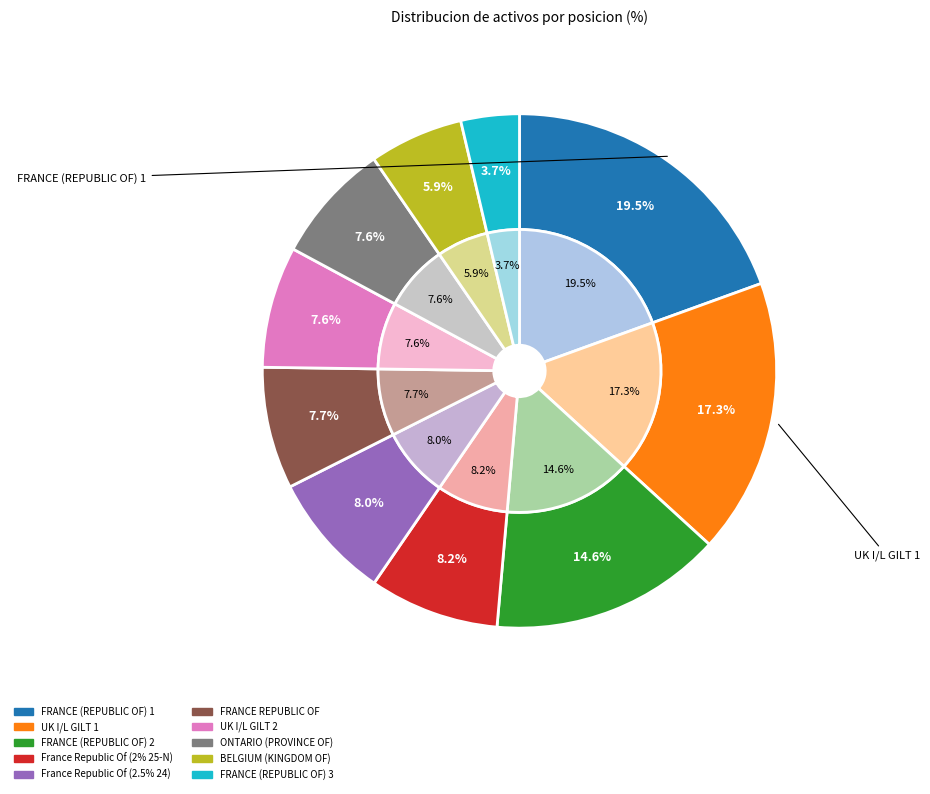

To the nearest percent, what is the average slice percentage?

10%